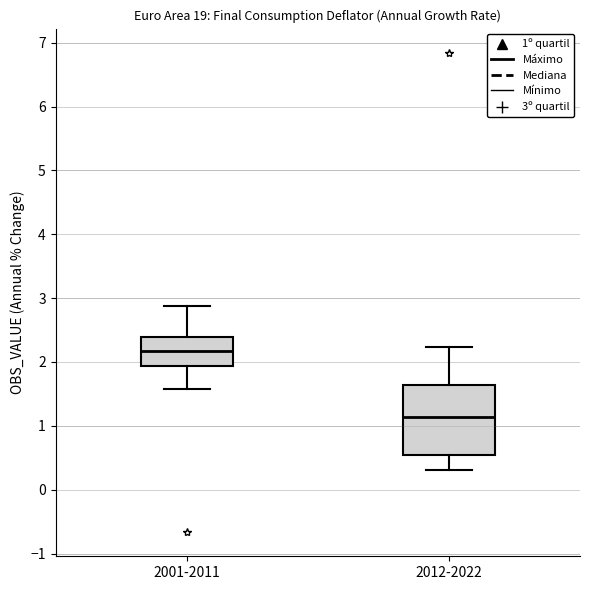

Reading left to right, read every box against the y-axis: the position of its median line, the range the box covers, and the ends of its whiskers. The values are not printed on the chart, so give them approximately, as read against the axis.

2001-2011: median 2.2, box 1.9 to 2.4, whiskers 1.6 to 2.9
2012-2022: median 1.1, box 0.5 to 1.6, whiskers 0.3 to 2.2